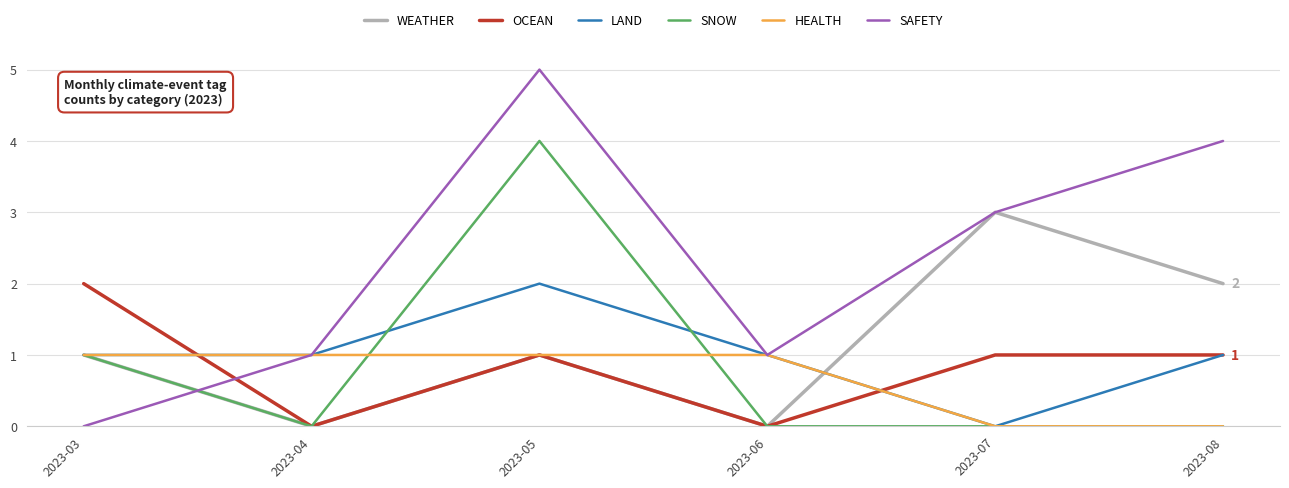

How many lines are shown in the chart?

6